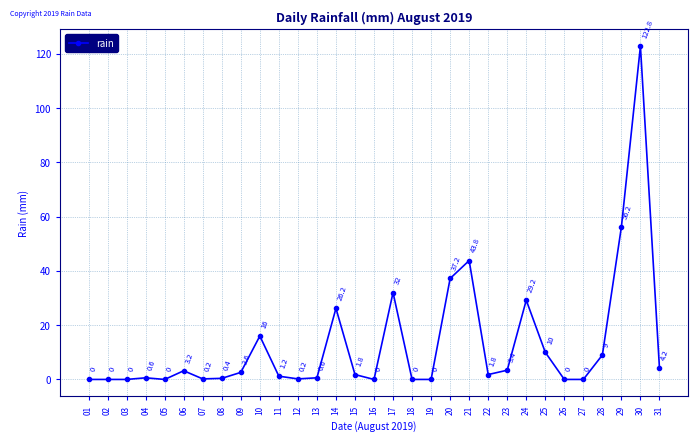

Is it true that the value at 28 is 3.8?

False